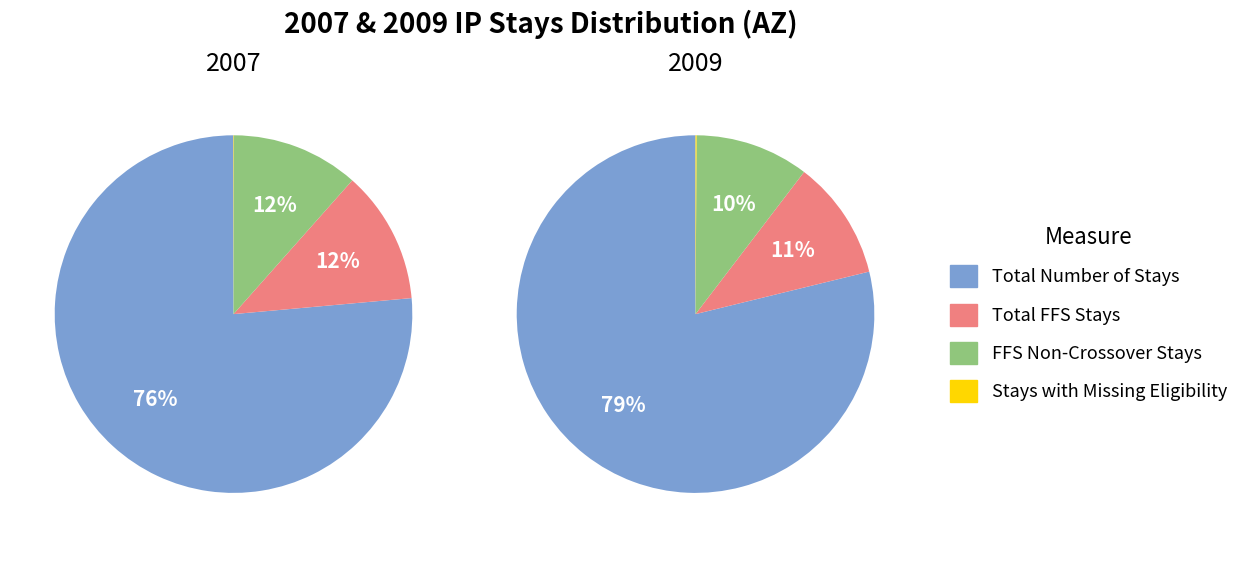

Which category has the smallest portion of the pie?

Stays with Missing Eligibility